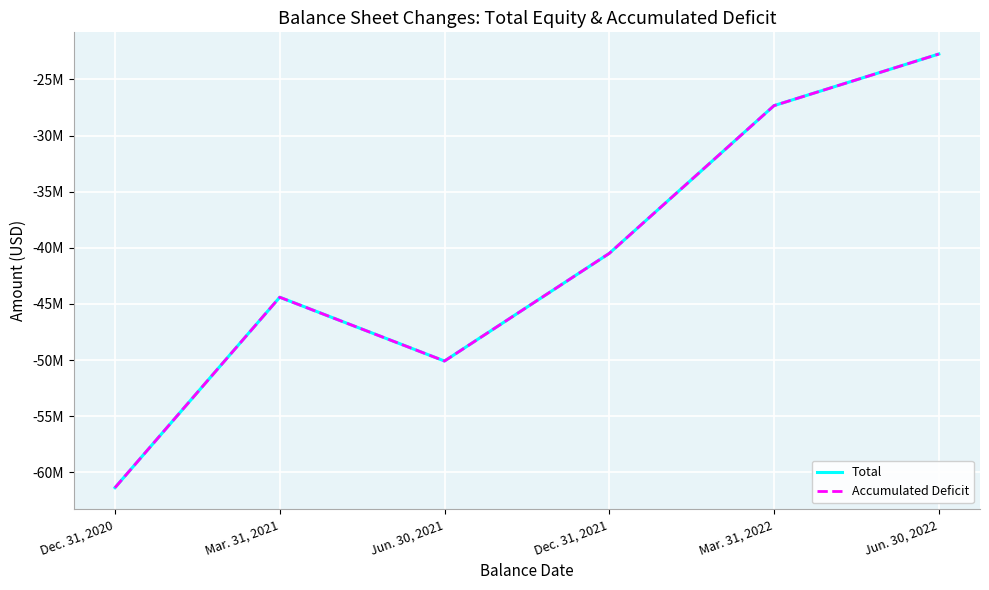

What is the value of the Total point at the 6th from the left?

-22737517